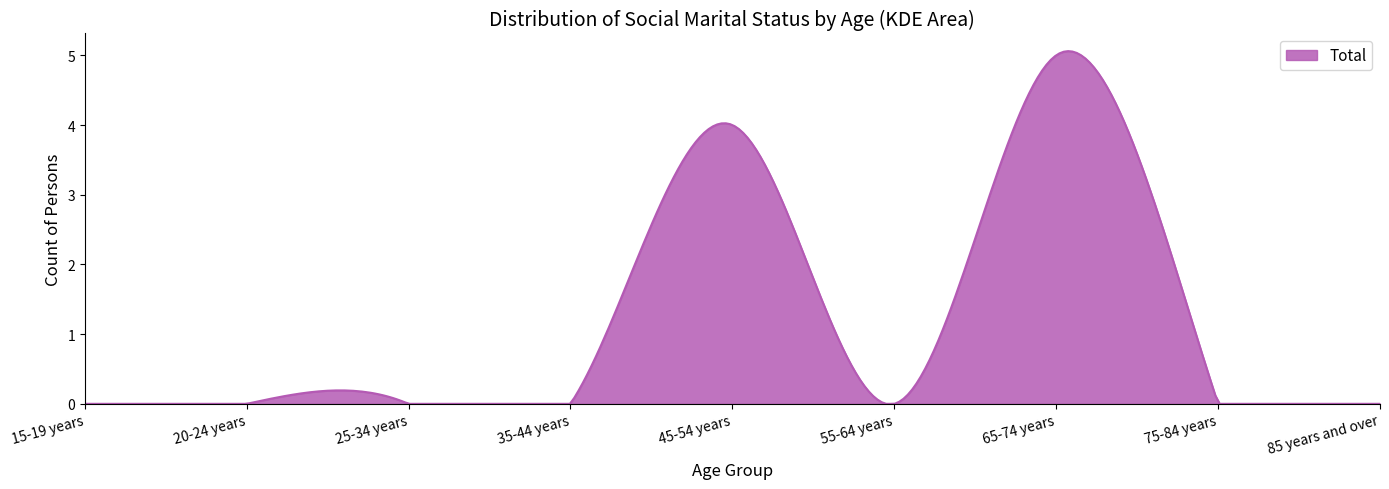

Count the number of categories in the chart.

300